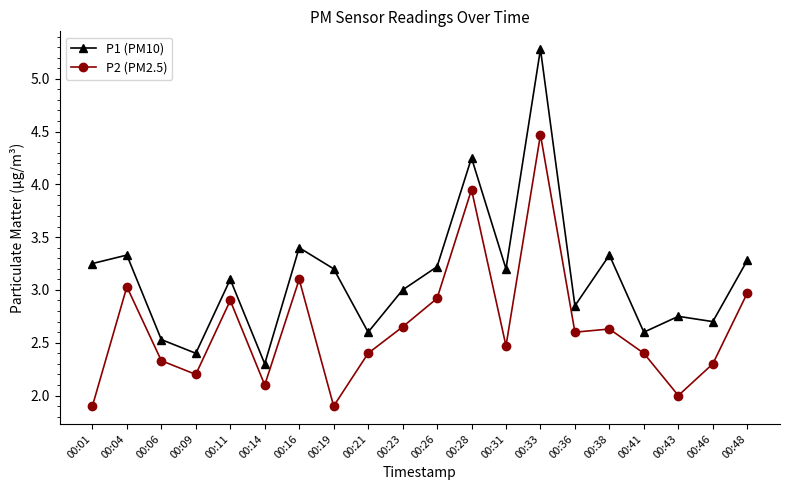

Rank the series at 00:38 from lowest to highest value.

P2 (PM2.5), P1 (PM10)